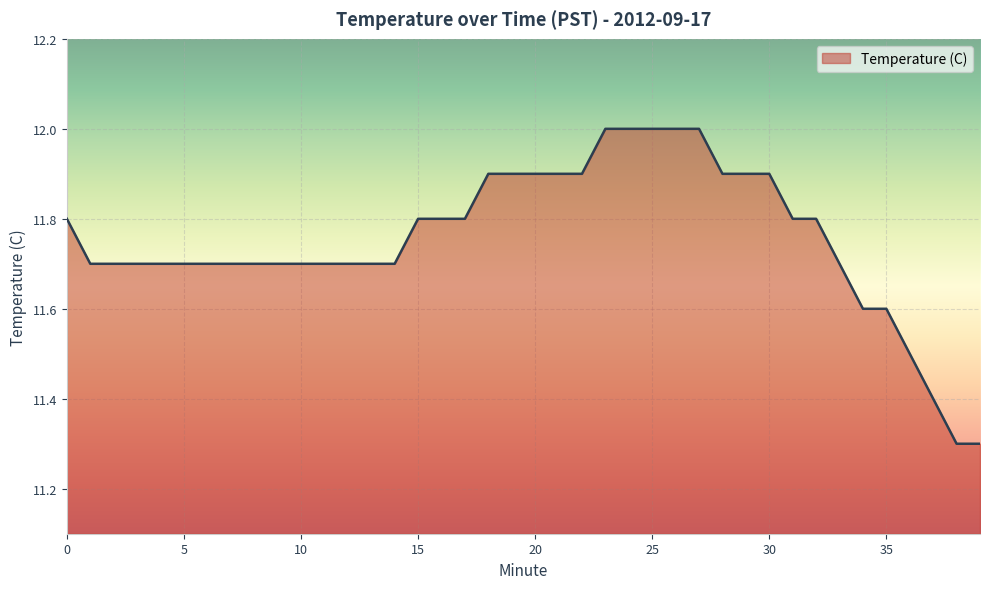

What is the greatest value displayed?

12.0